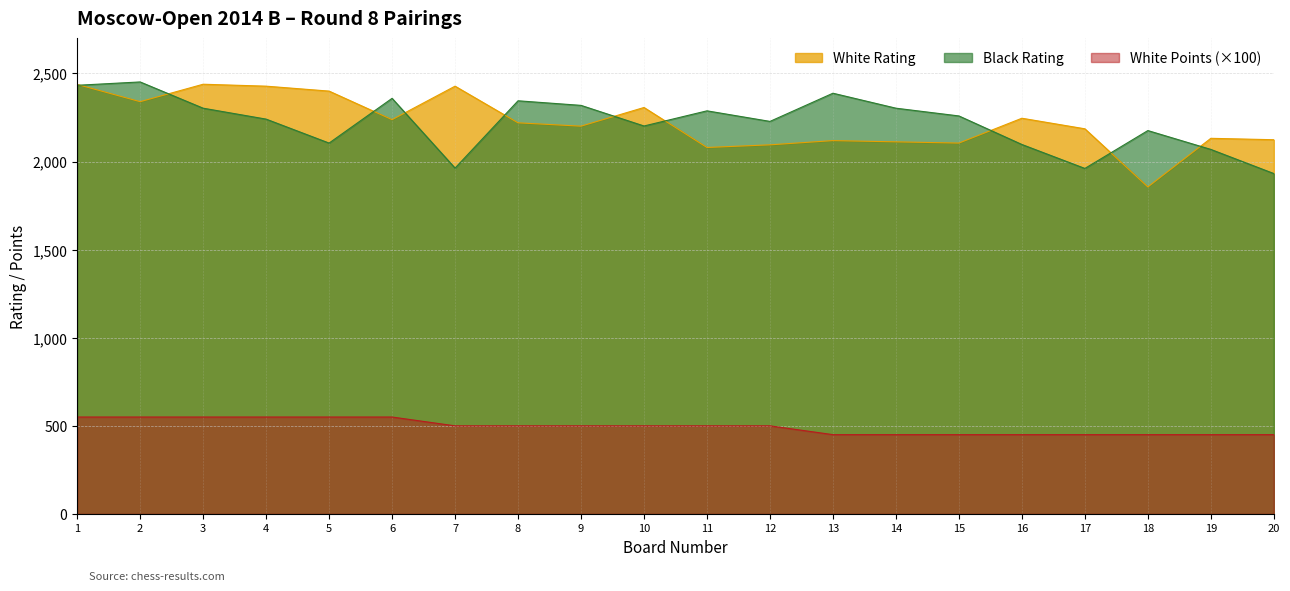

True or false: Black Rating and White Rating intersect in this chart.

True